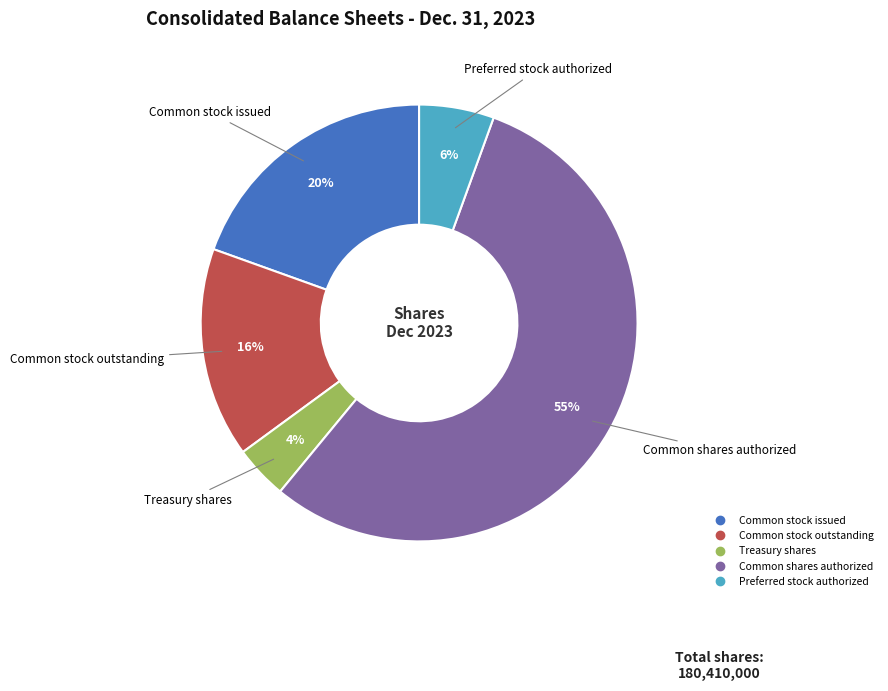

Between Treasury shares and Common shares authorized, which is larger?

Common shares authorized